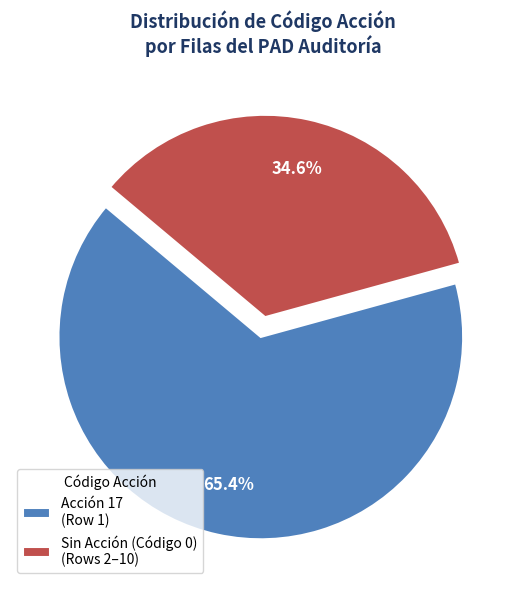

Rank the categories by value from highest to lowest.

Acción 17 (Row 1), Sin Acción (Código 0) (Rows 2–10)